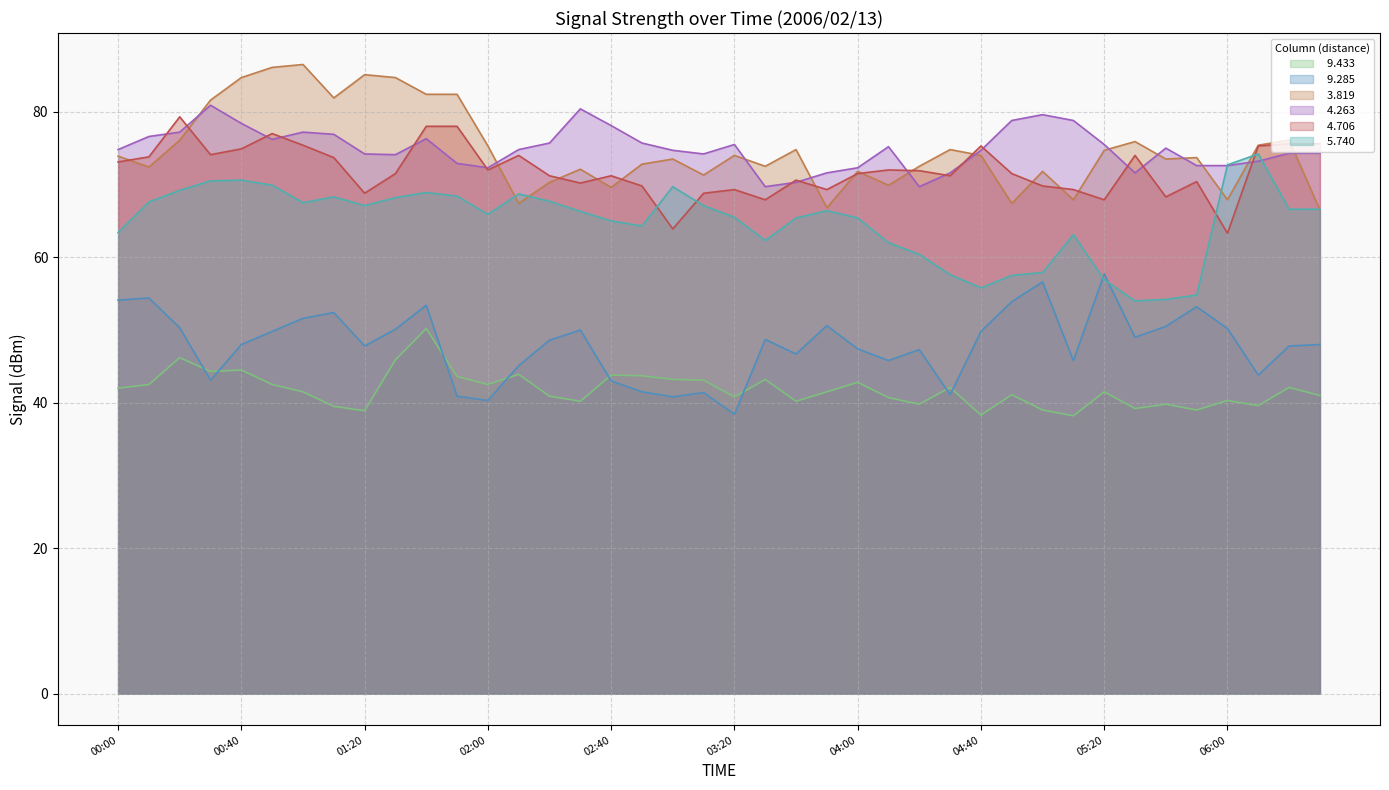

What is the total value across all series at 01:20?

381.9